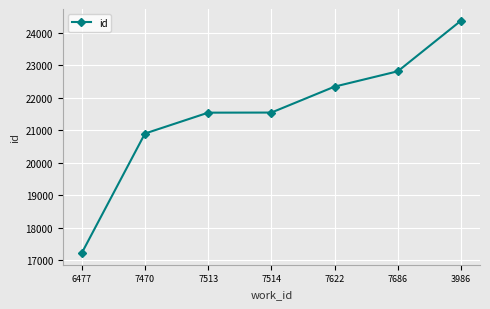

What is the difference between the maximum and minimum values?

7151